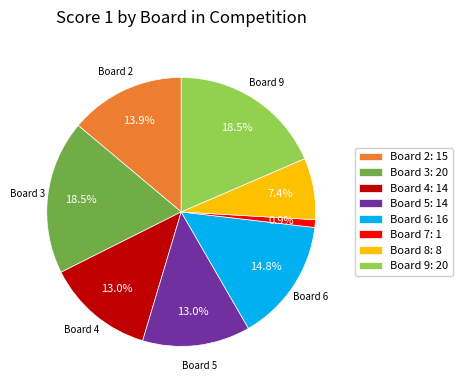

Which has a higher value, Board 8: 8 or Board 7: 1?

Board 8: 8